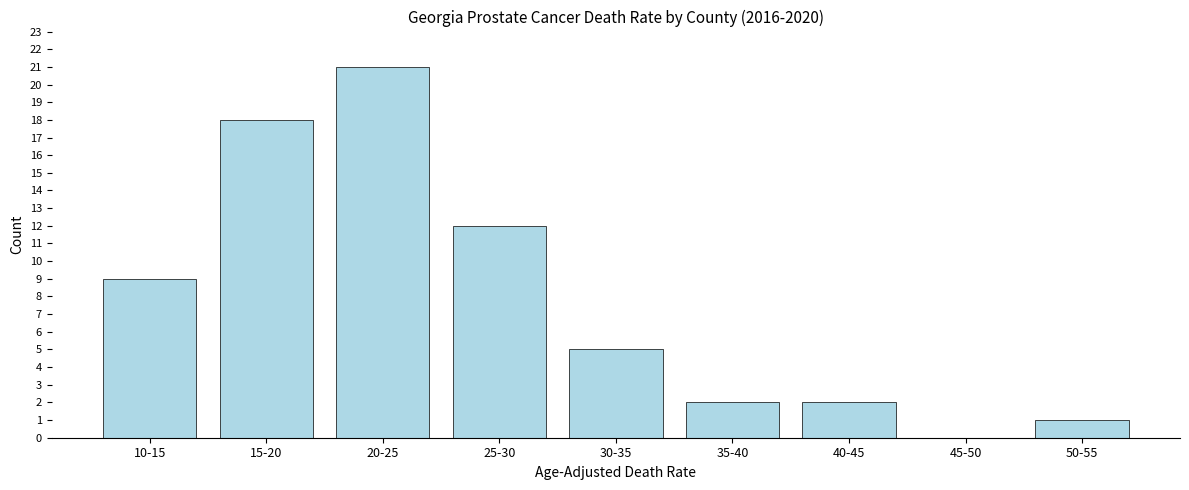

Reading right to left, transcribe all the data shown in this chart.

50-55=1	45-50=0	40-45=2	35-40=2	30-35=5	25-30=12	20-25=21	15-20=18	10-15=9